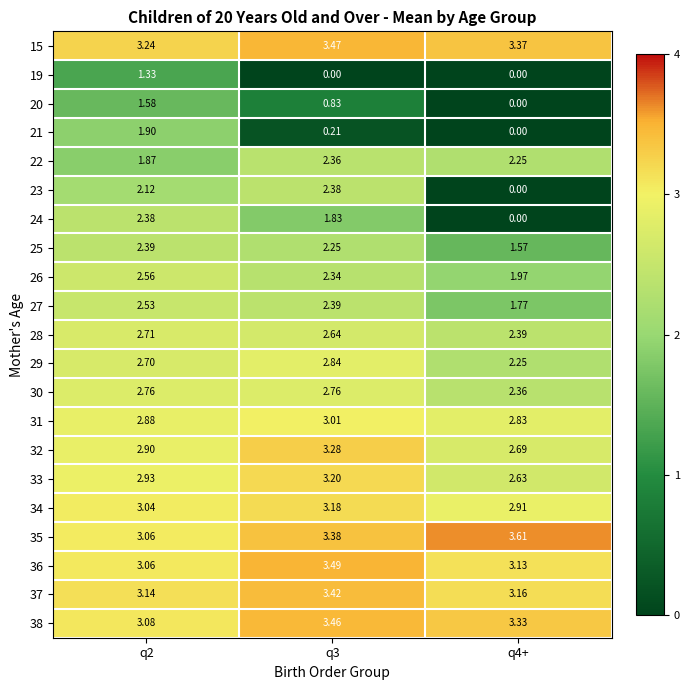

Is the value of 37 at q3 greater than the value of 35 at q2?

Yes